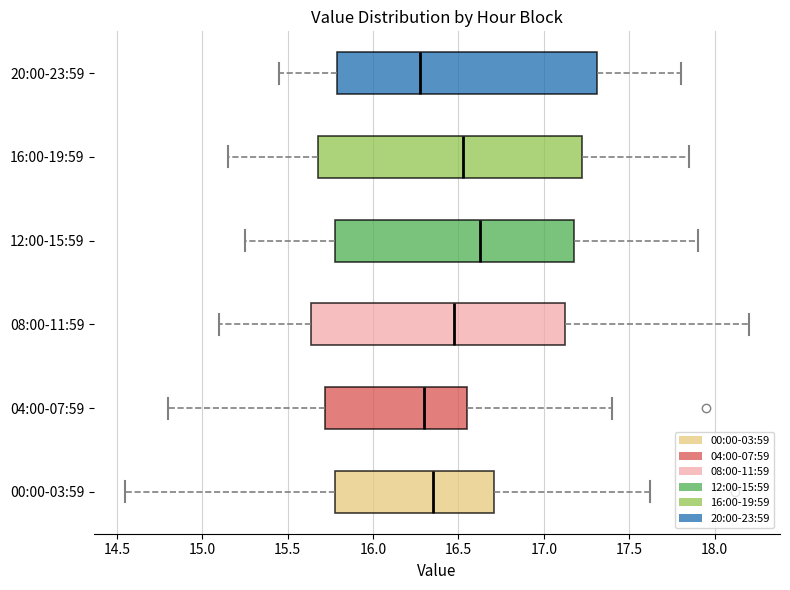

Reading bottom to top, transcribe this box plot: for each box, give where its median line is, the range the box spans, and where its two whiskers end, as read against the x-axis. The values are not printed on the chart, so give them approximately, as read against the axis.

00:00-03:59: median 16.35, box 15.80 to 16.70, whiskers 14.55 to 17.60
04:00-07:59: median 16.30, box 15.70 to 16.55, whiskers 14.80 to 17.40
08:00-11:59: median 16.50, box 15.65 to 17.15, whiskers 15.10 to 18.20
12:00-15:59: median 16.65, box 15.80 to 17.20, whiskers 15.25 to 17.90
16:00-19:59: median 16.55, box 15.70 to 17.25, whiskers 15.15 to 17.85
20:00-23:59: median 16.30, box 15.80 to 17.30, whiskers 15.45 to 17.80